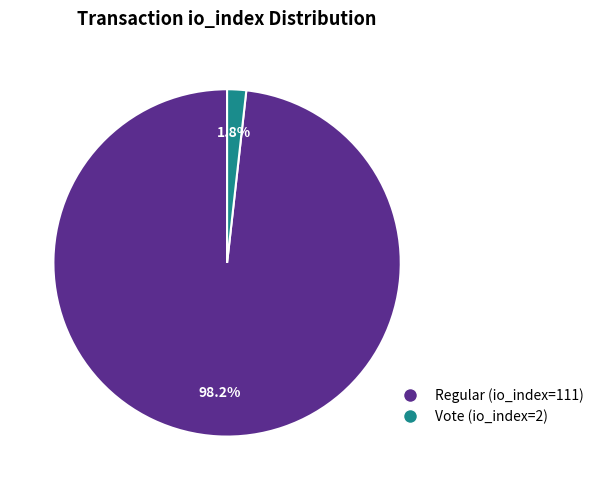

Which category has the smallest portion of the pie?

Vote (io_index=2)